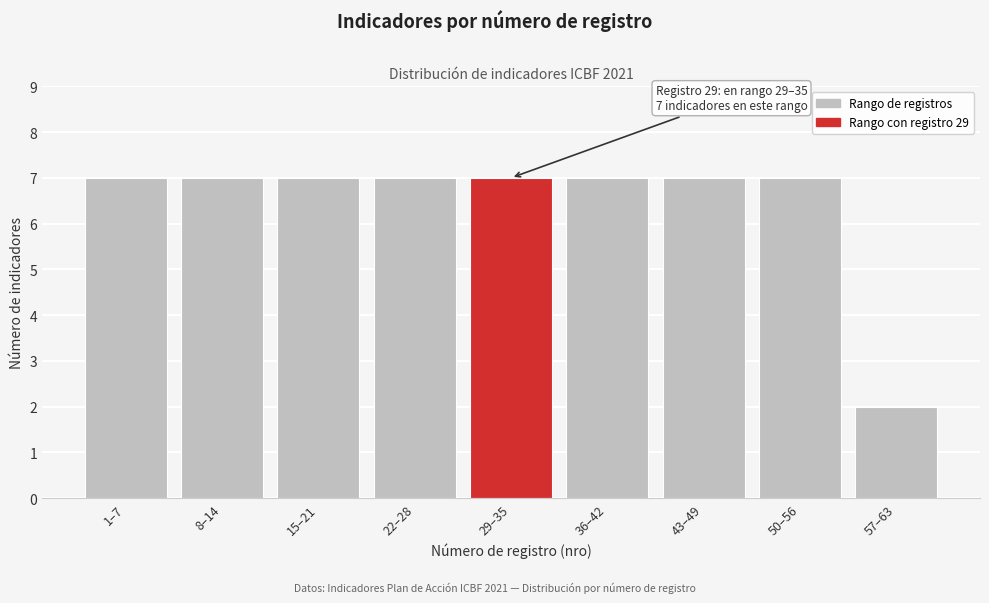

Reading left to right, list all the values displayed in this chart.

1–7=7	8–14=7	15–21=7	22–28=7	29–35=7	36–42=7	43–49=7	50–56=7	57–63=2